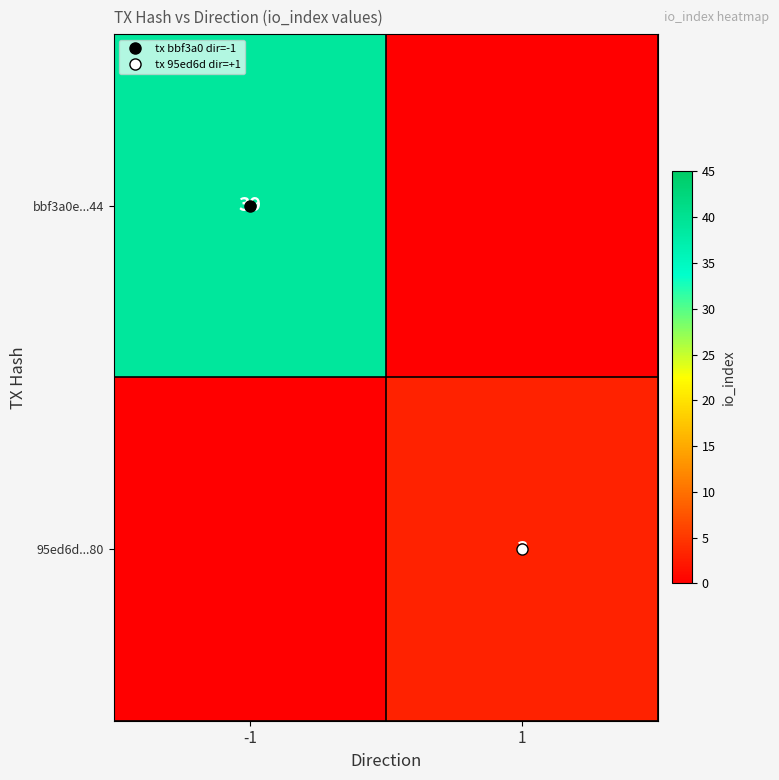

Which series has the widest spread of values?

bbf3a0e...44